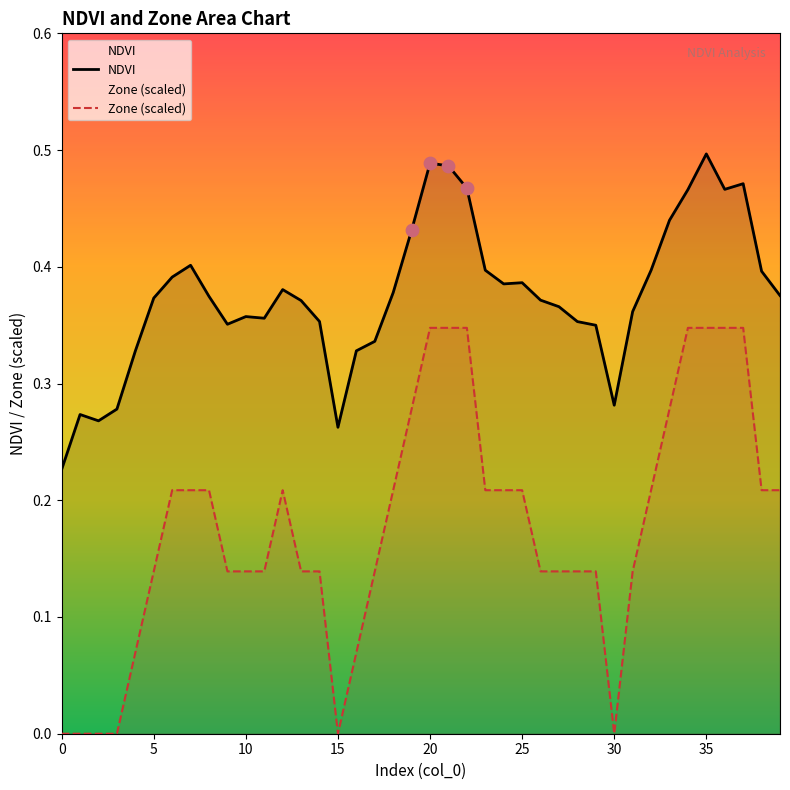

Which series has the largest total across all categories?

NDVI